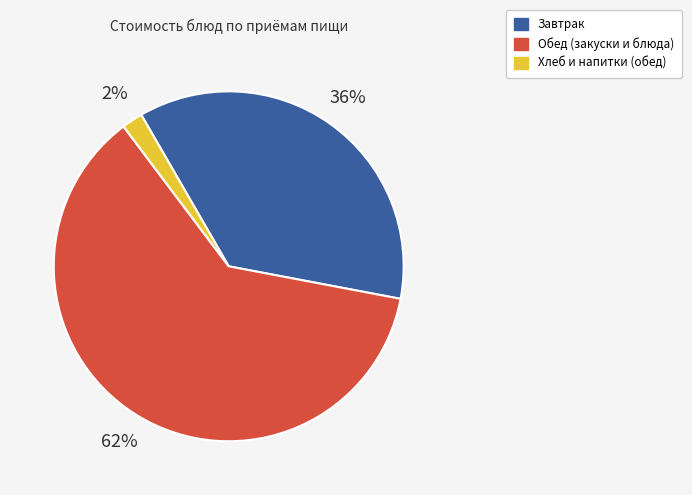

Is it true that Завтрак is 36% of the pie?

True